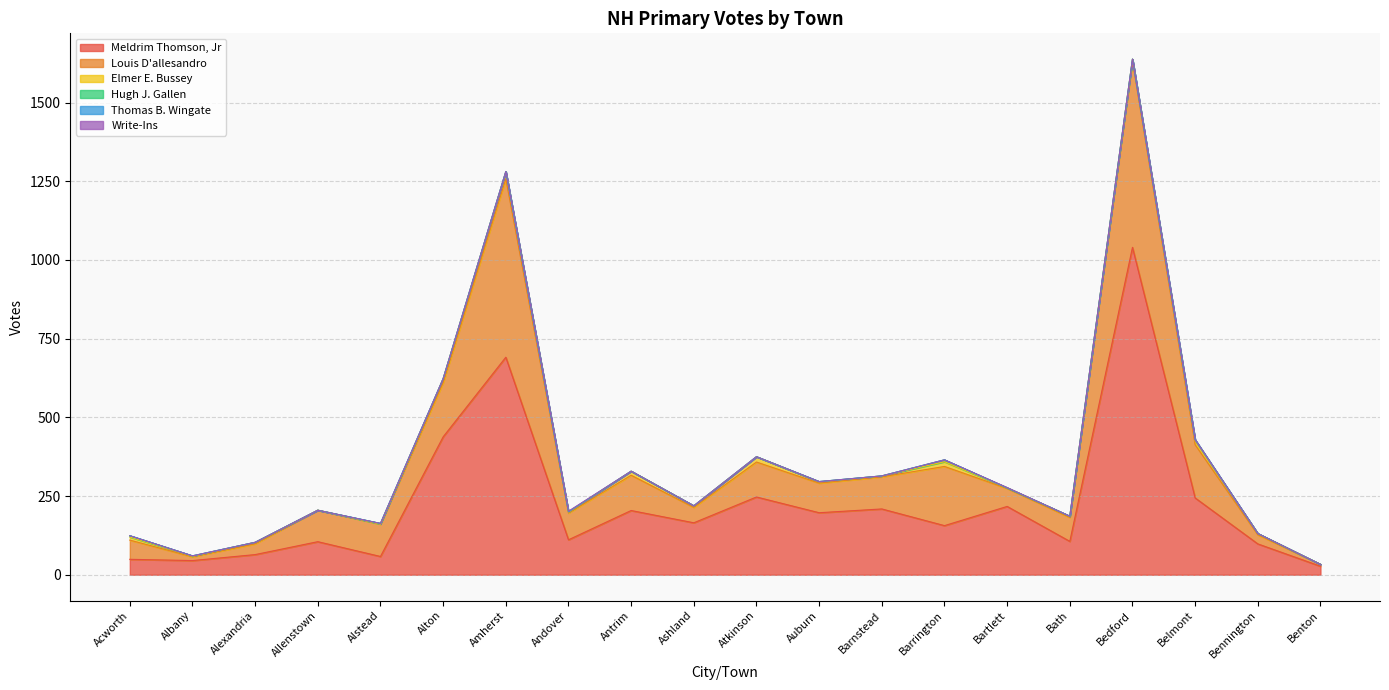

At which category is the sum across all series the highest?

Bedford